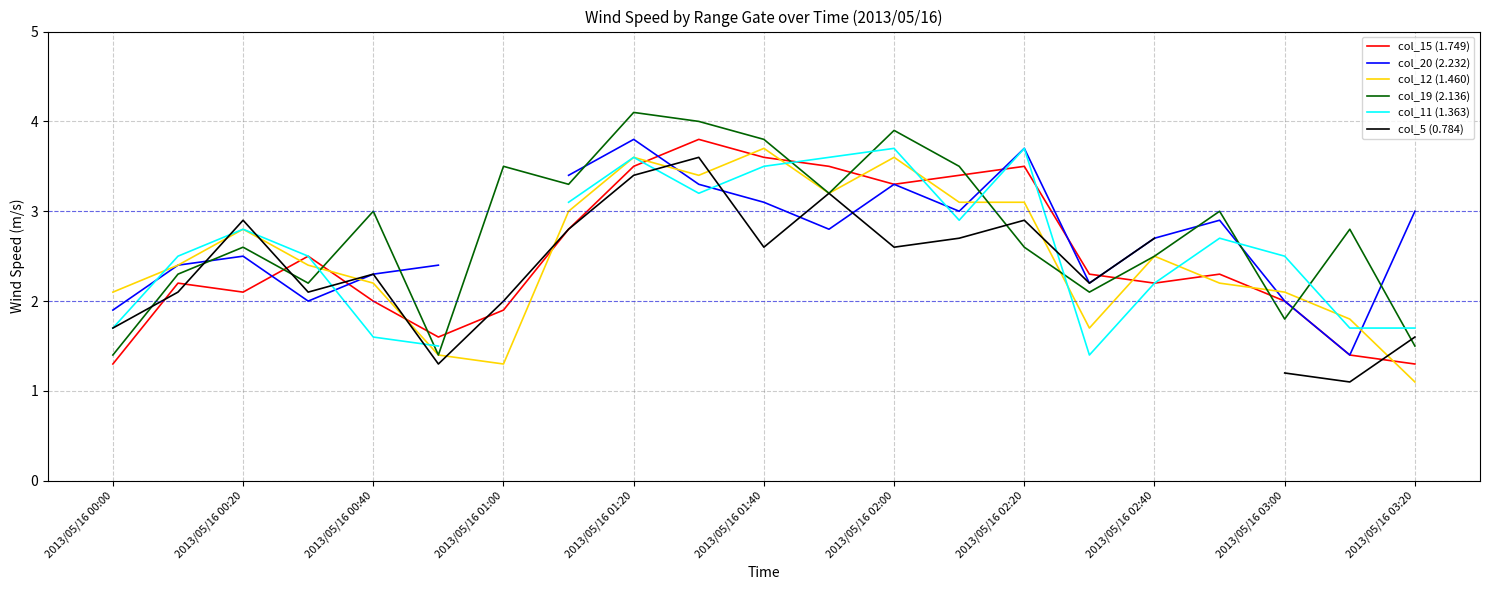

What is the highest value of the col_19 (2.136) series?

4.1